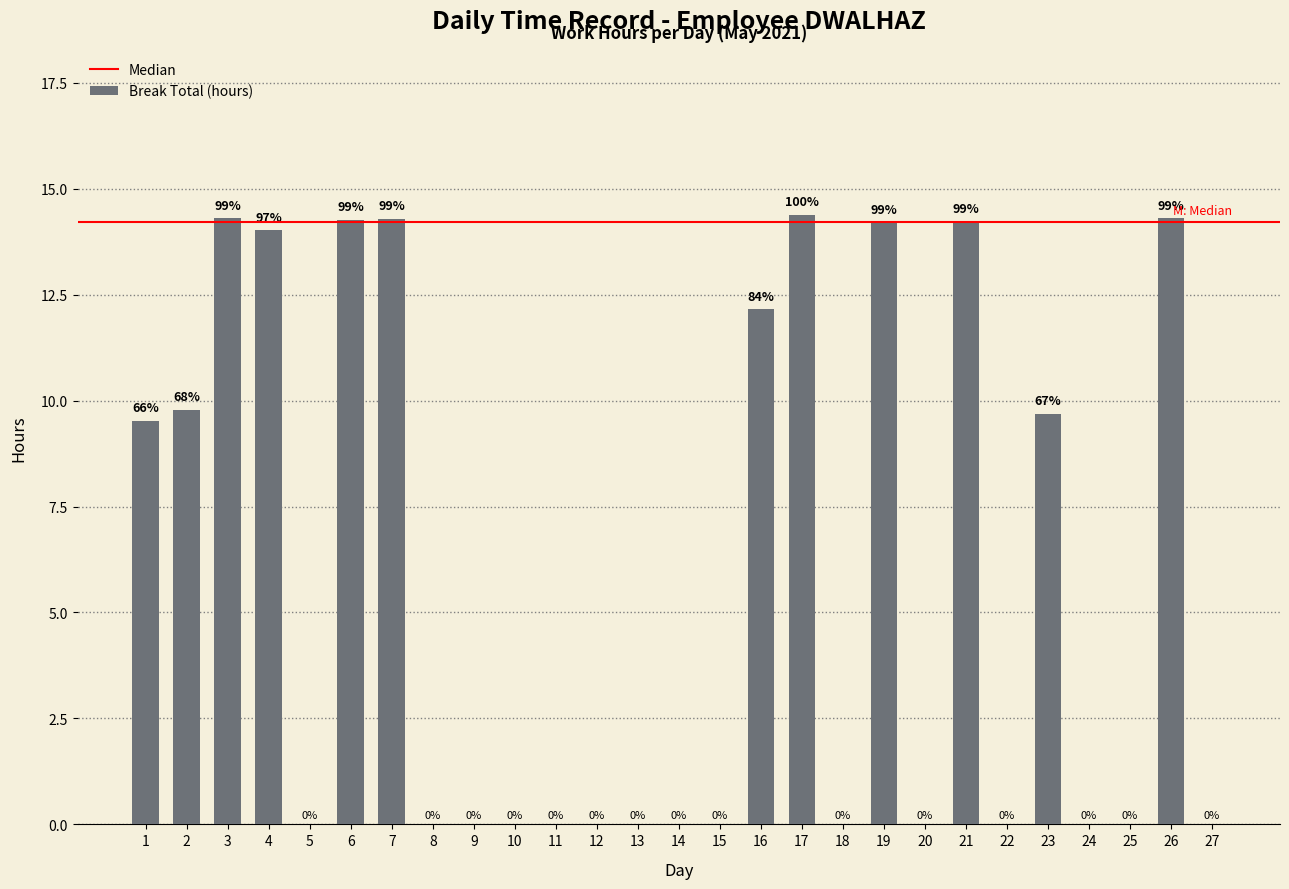

What value does the data have at 1?

9.5